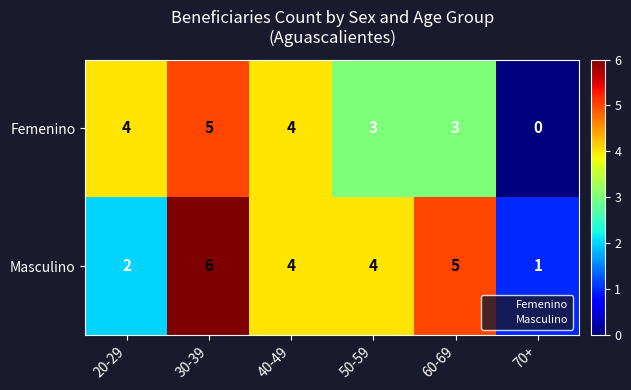

Is it true that Masculino equals 7 at 60-69?

False